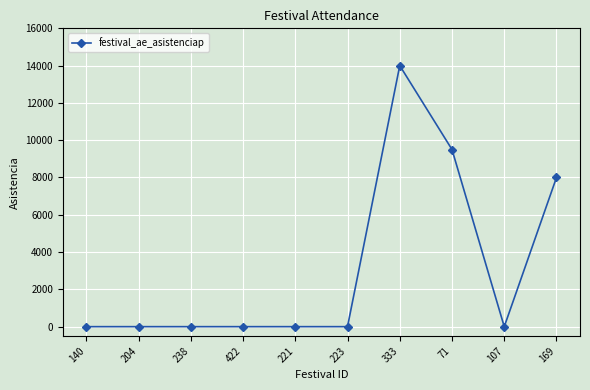

What is the sum of all values?

31500